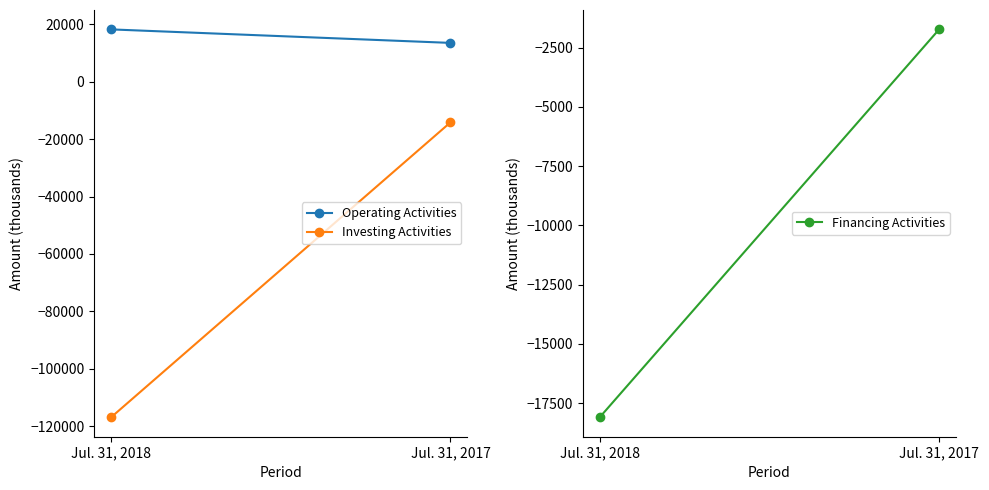

Reading right to left, transcribe all the data shown in this chart.

Operating Activities: 13542	18247
Investing Activities: -14147	-116949
Financing Activities: -1725	-18101